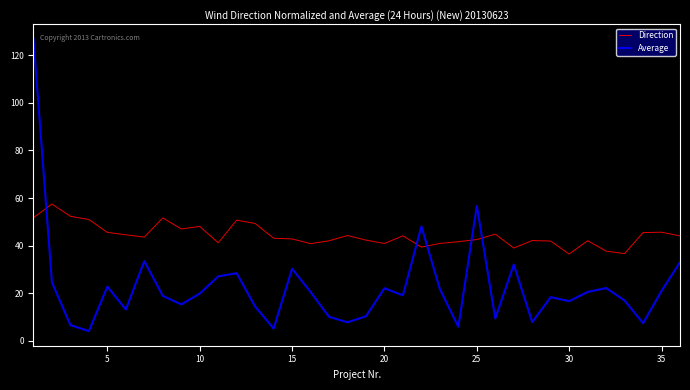

Which series has the largest total across all categories?

Direction